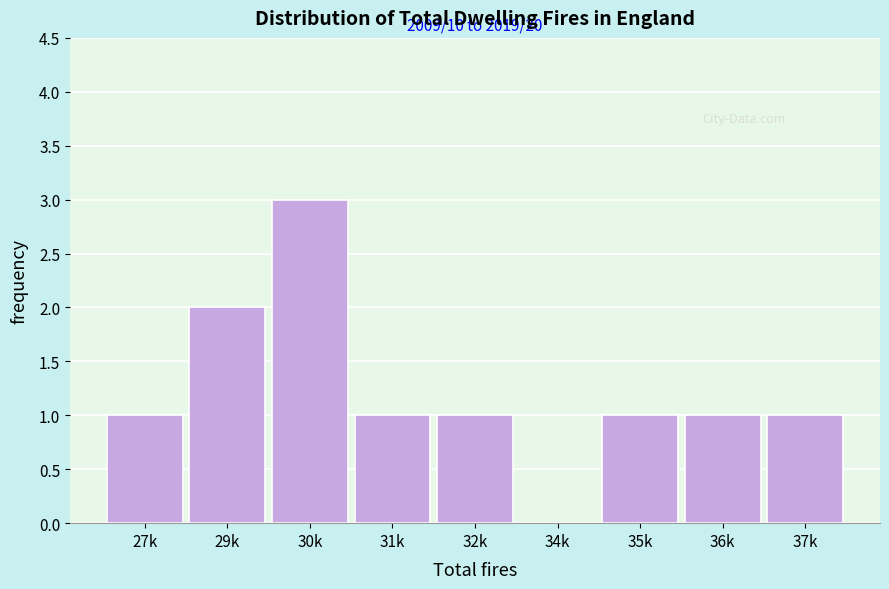

Reading right to left, transcribe all the data shown in this chart.

37k=1	36k=1	35k=1	34k=0	32k=1	31k=1	30k=3	29k=2	27k=1